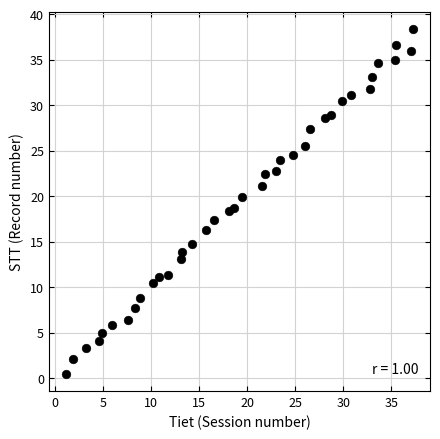

What is the range of X values (max minus min)?

36.0